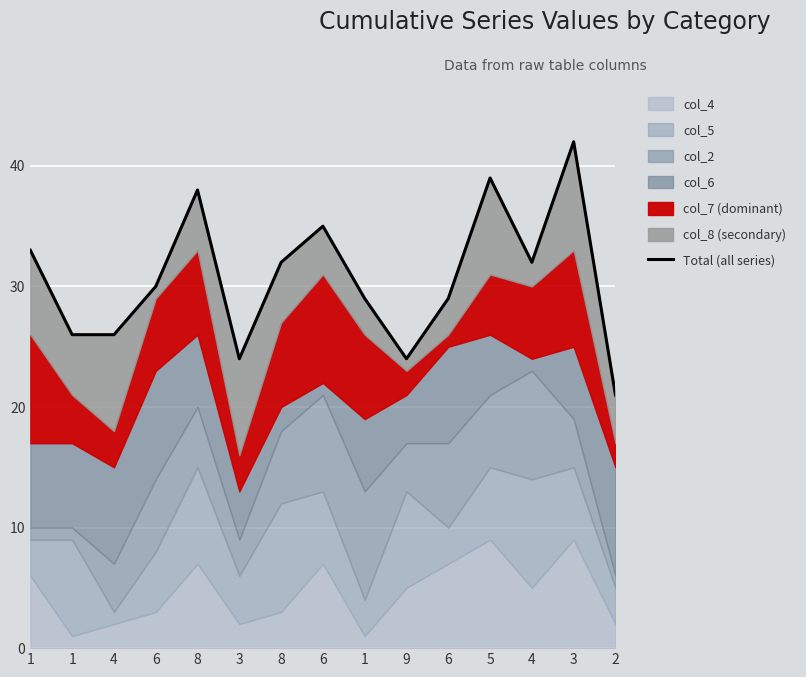

What is the sum of all values?

460